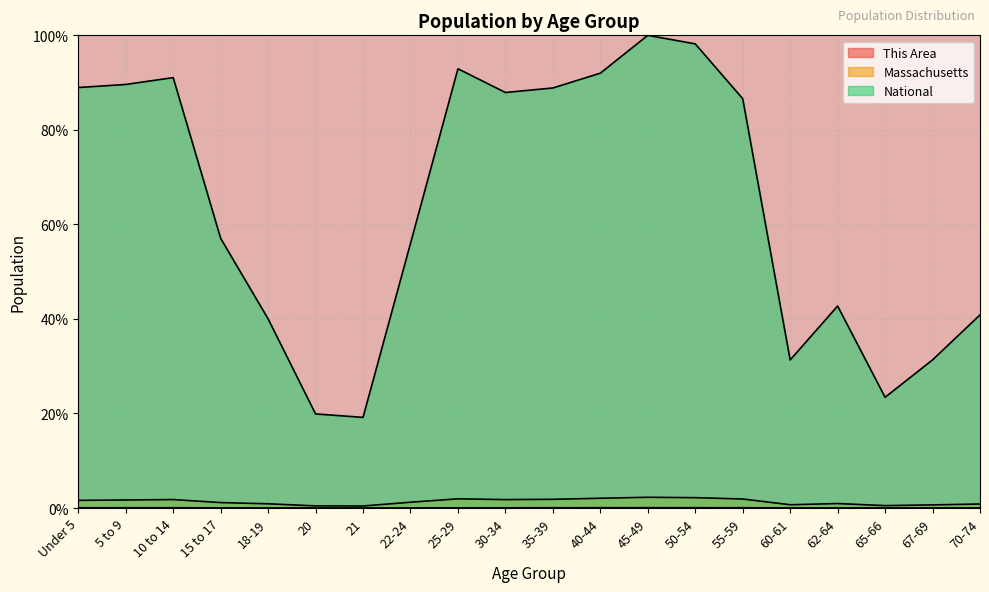

True or false: Massachusetts and National intersect in this chart.

False